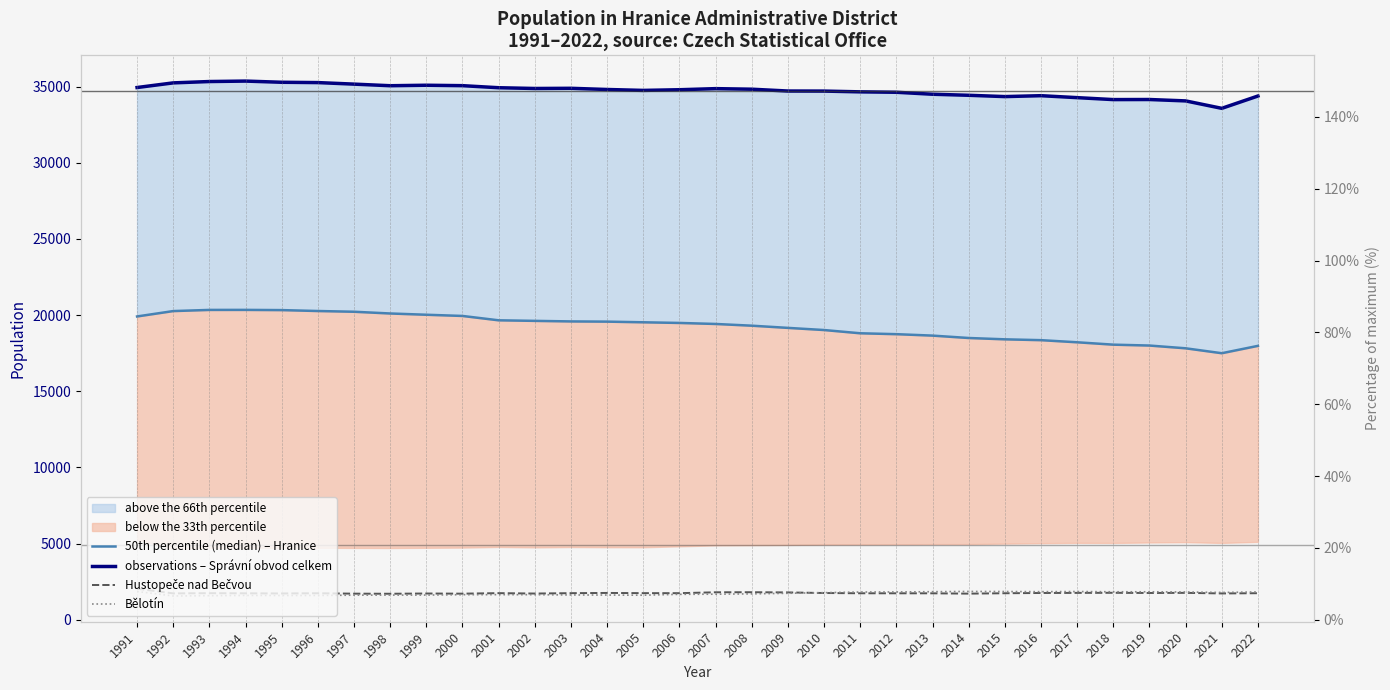

Where is Hustopeče nad Bečvou nearest to the value 1875?

2008